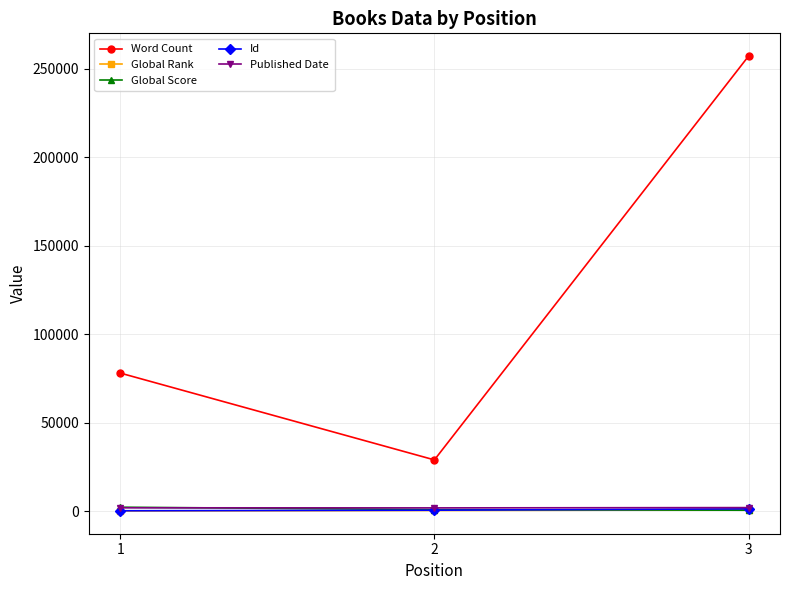

Which series has the largest range (max minus min)?

Word Count